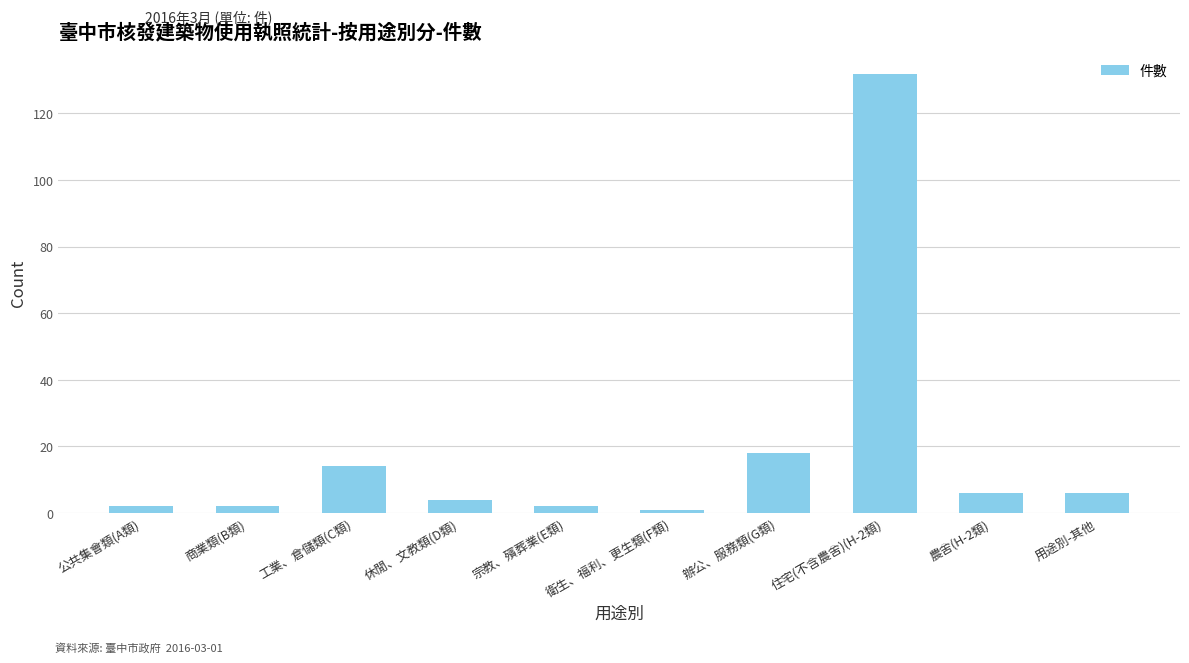

What is the average value?

19